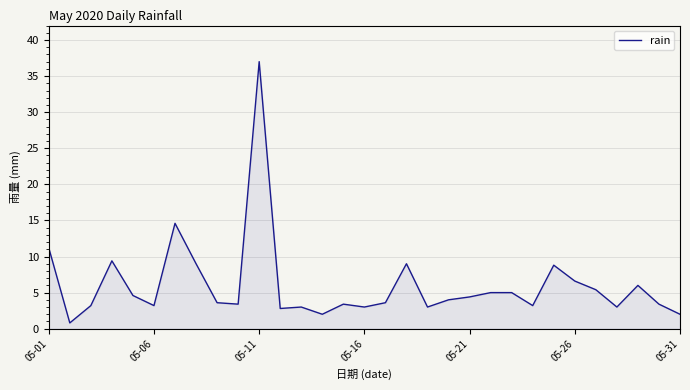

What is the difference between the maximum and minimum values?

36.2